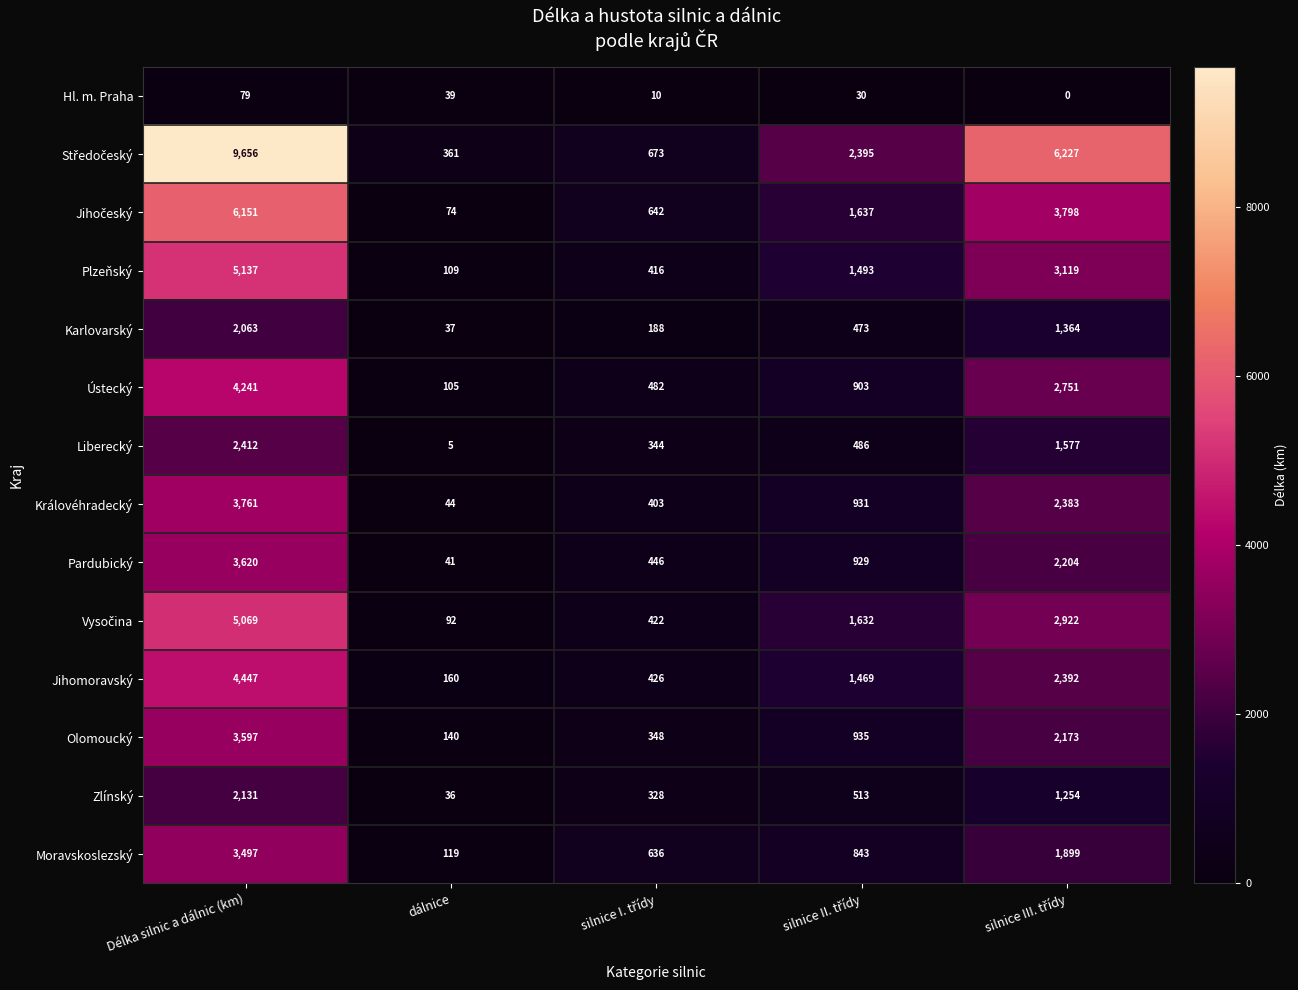

What is the spread (max minus min) of values at dálnice?

356